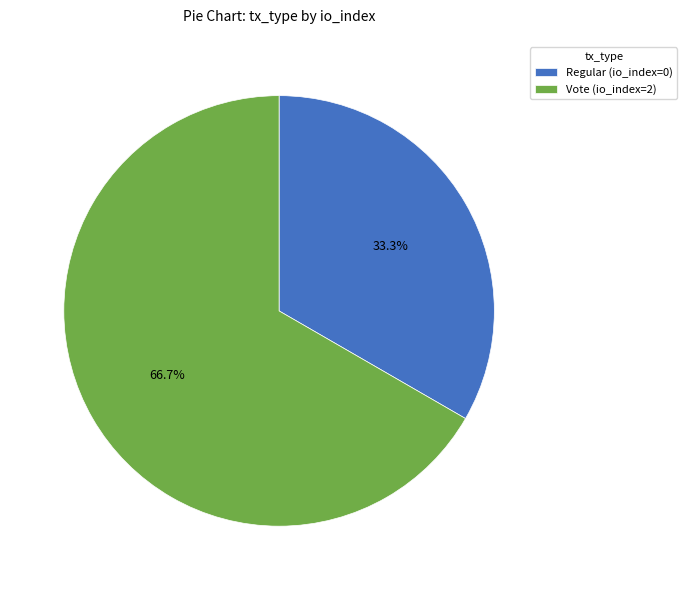

How many segments does this pie chart have?

2